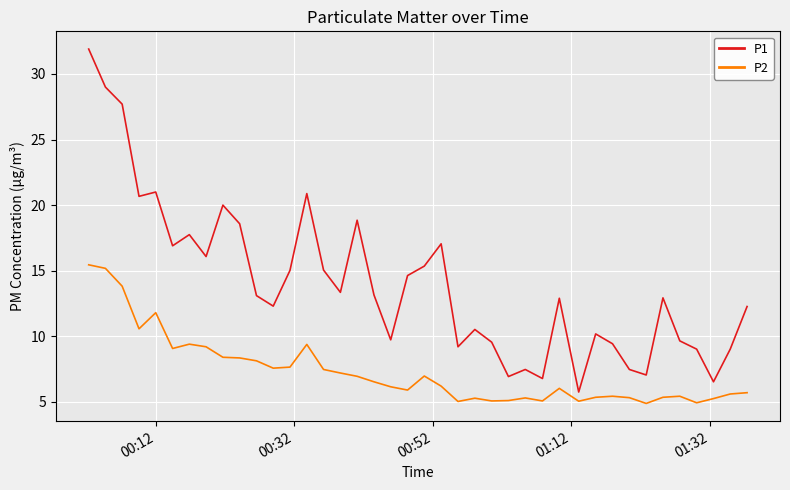

True or false: P1 and P2 cross at least once.

False